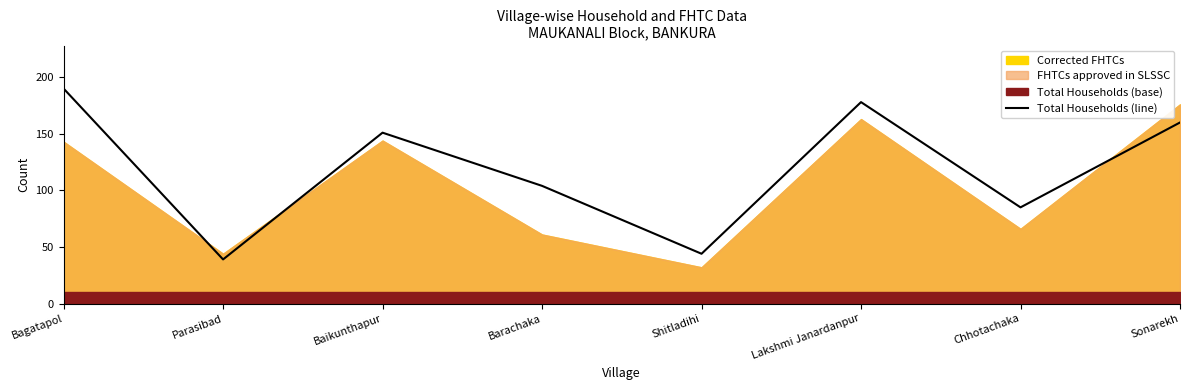

What is the label of the 1st point from the right?

Sonarekh